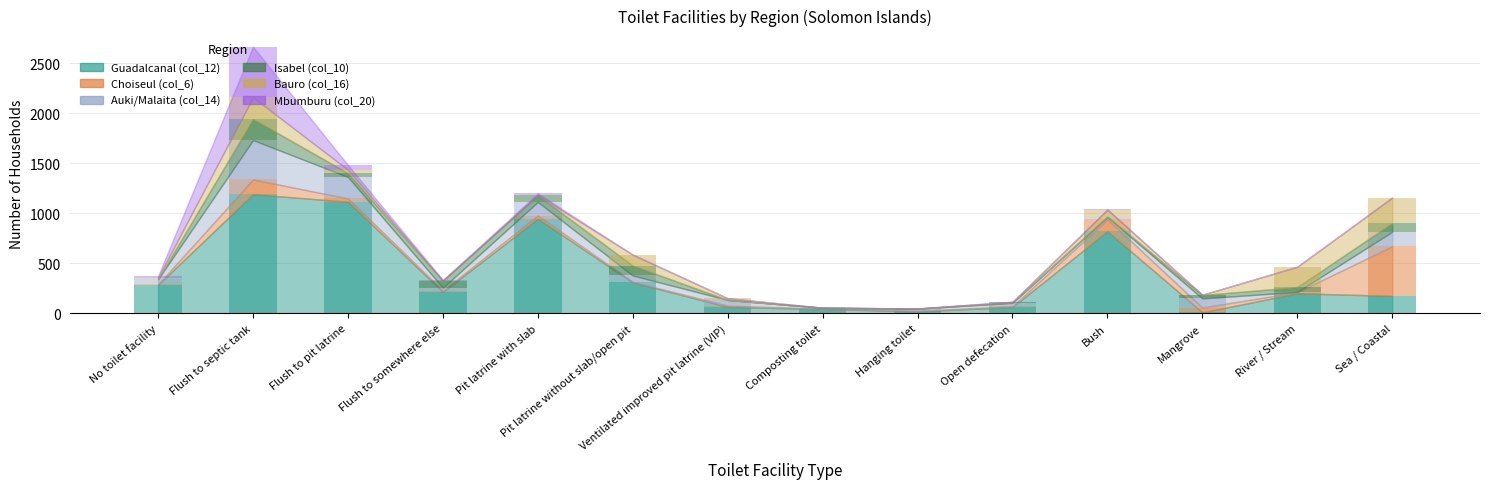

What is the difference between the Choiseul (col_6) values at Pit latrine without slab/open pit and Sea / Coastal?

491